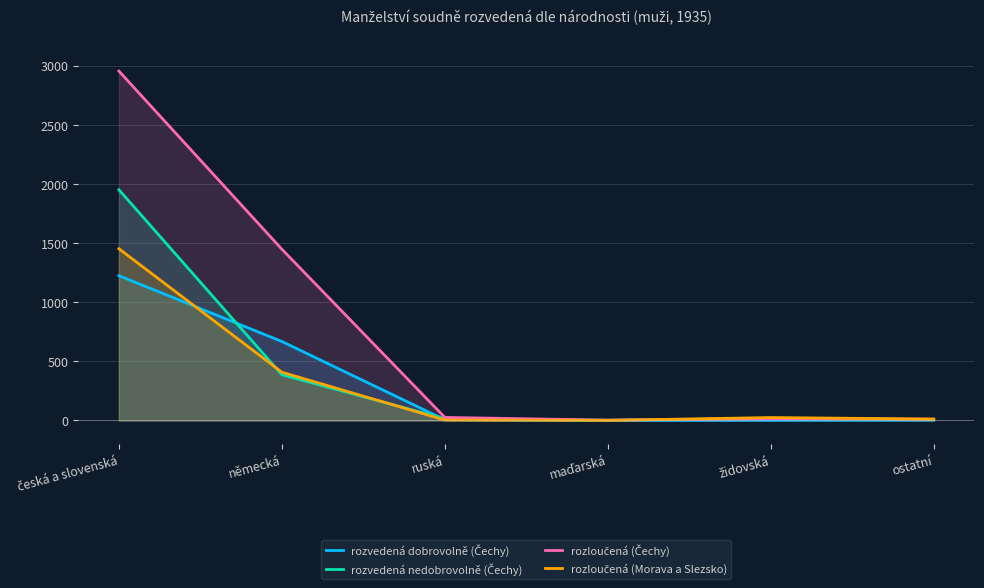

What is the difference between the maximum and minimum values in the rozvedená dobrovolně (Čechy) series?

1224